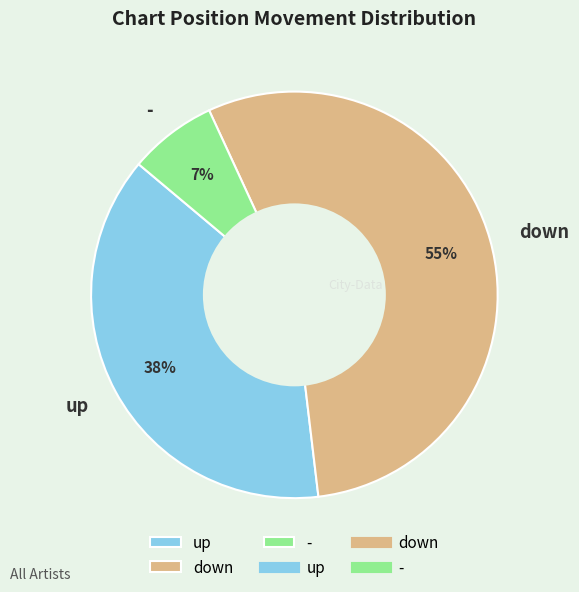

What is the majority slice?

down